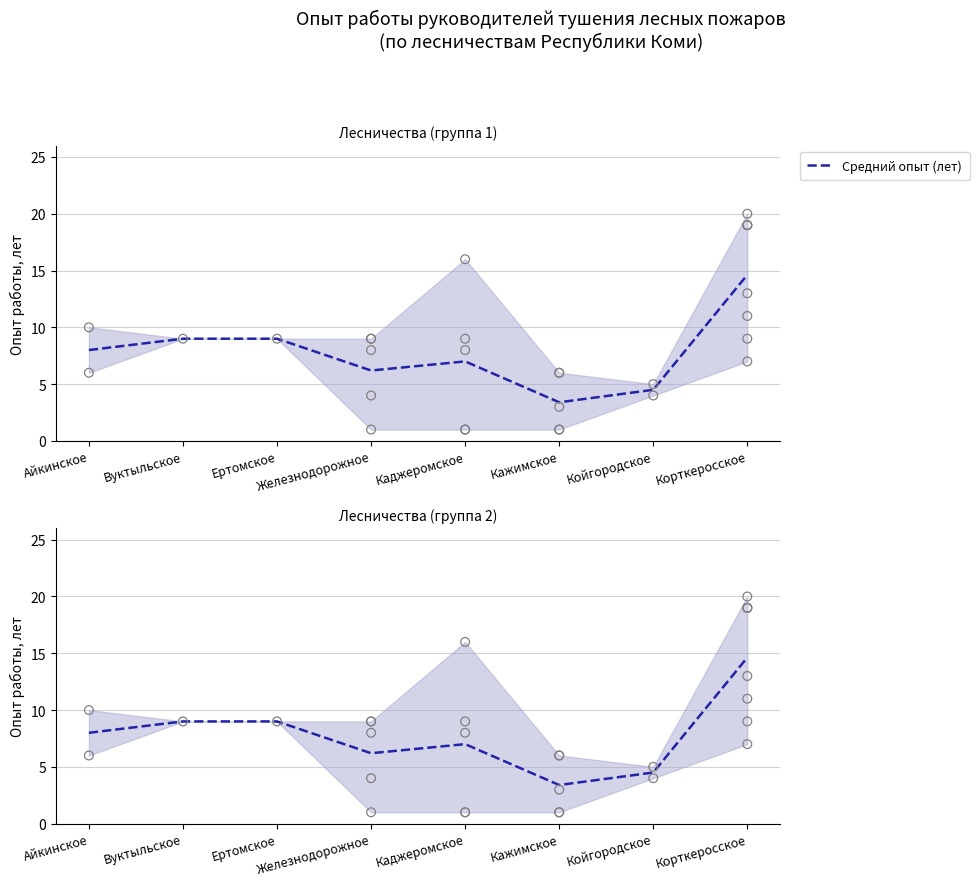

What is the ratio of the value at Железнодорожное to the value at Корткеросское?

0.4